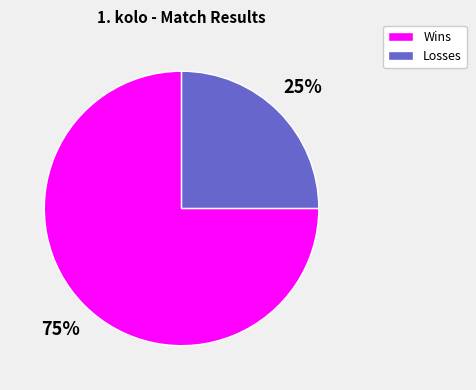

To the nearest percent, what is the average slice percentage?

50%